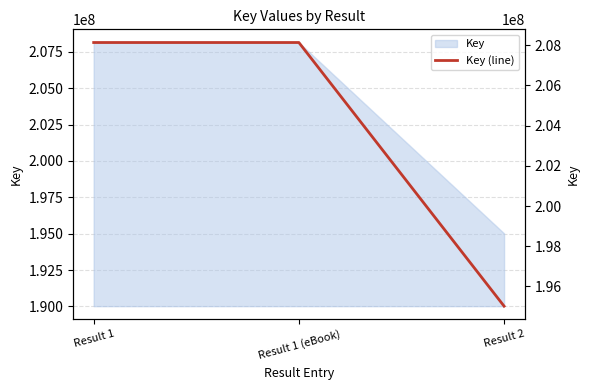

Is it true that the value at Result 1 (eBook) is 208133573?

True